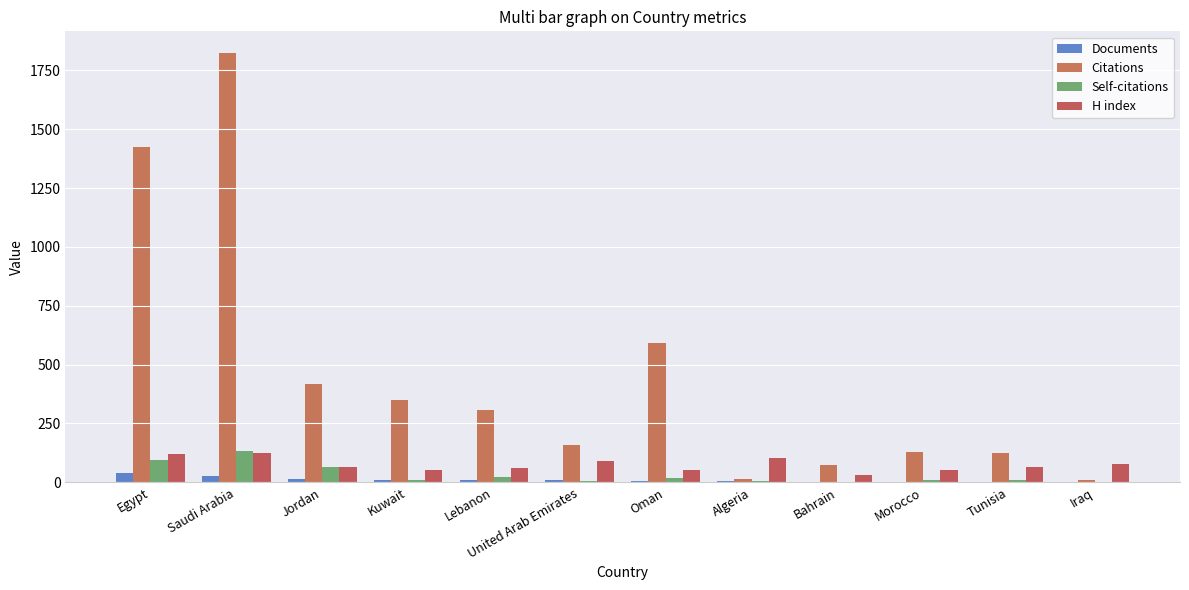

The H index series shows 94 at Lebanon. True or false?

False